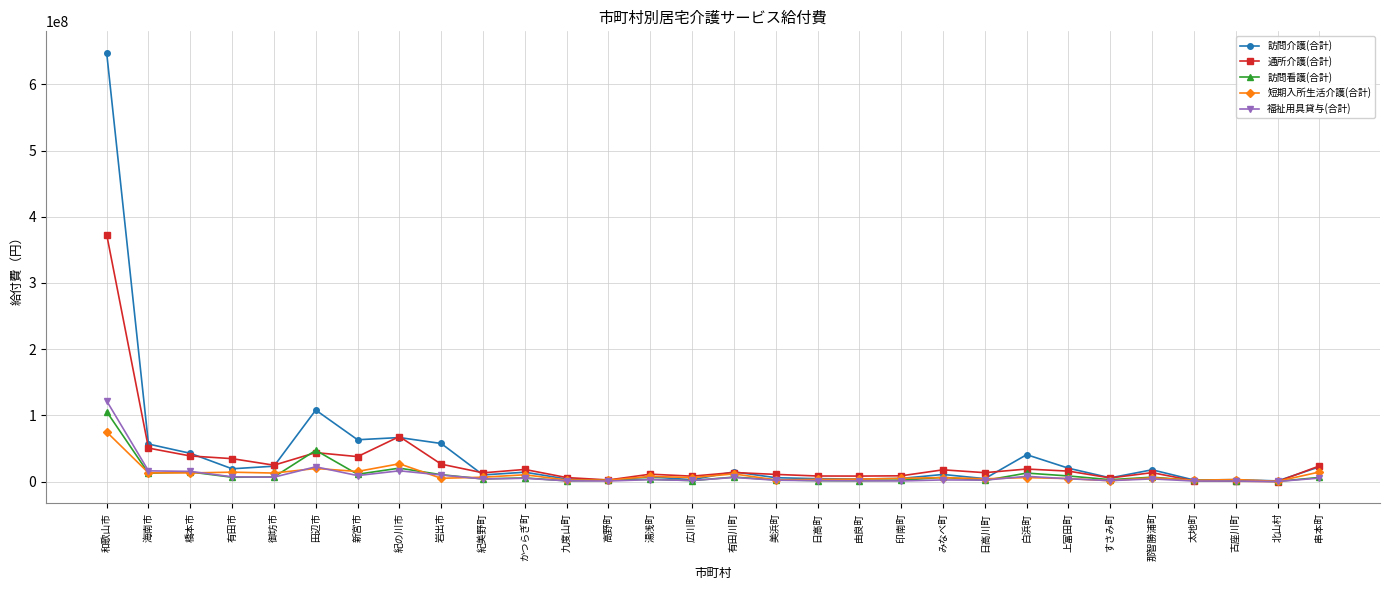

Which series has the largest range (max minus min)?

訪問介護(合計)